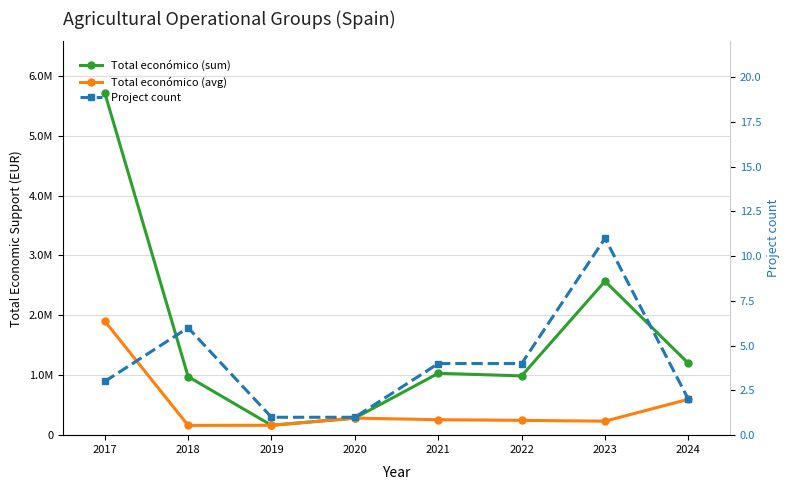

What is the maximum value for Total económico (avg)?

1905708.3